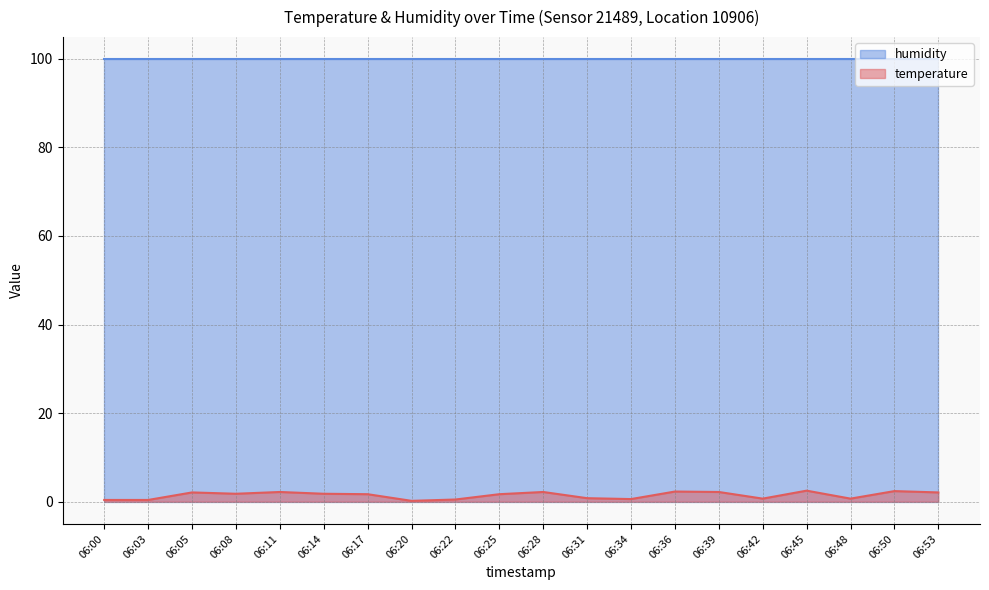

Is it true that the value at 06:48 is 0.7?

True